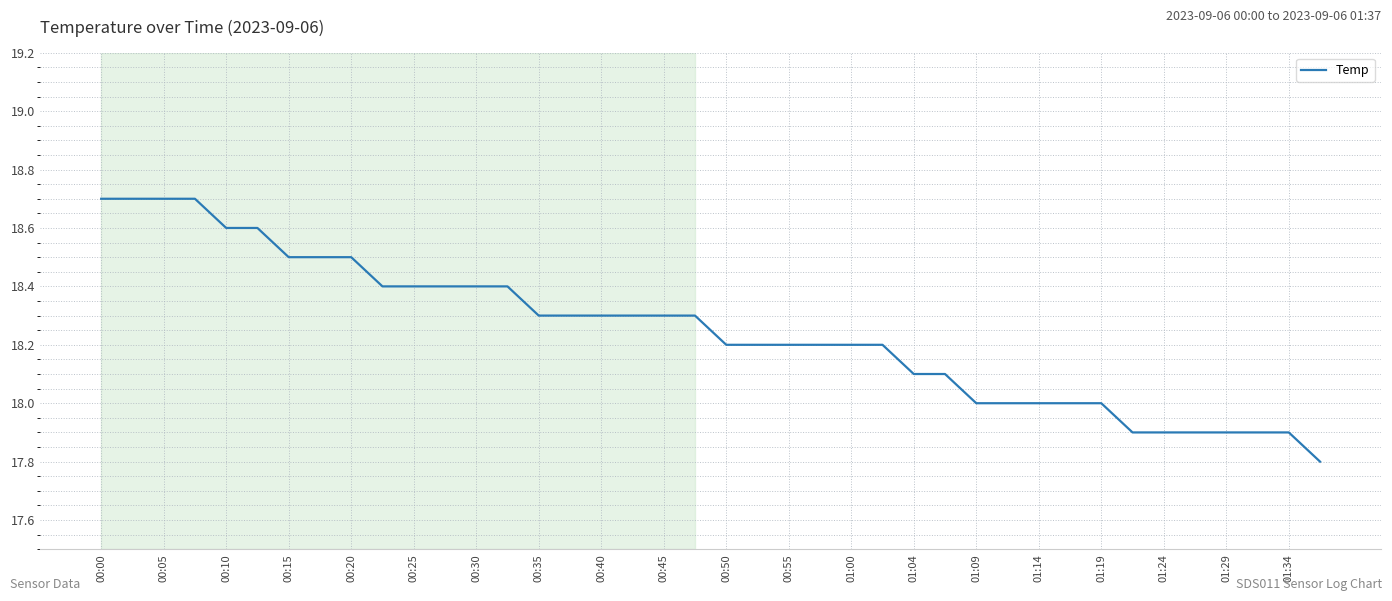

Does the chart display data point markers on the line(s)?

No